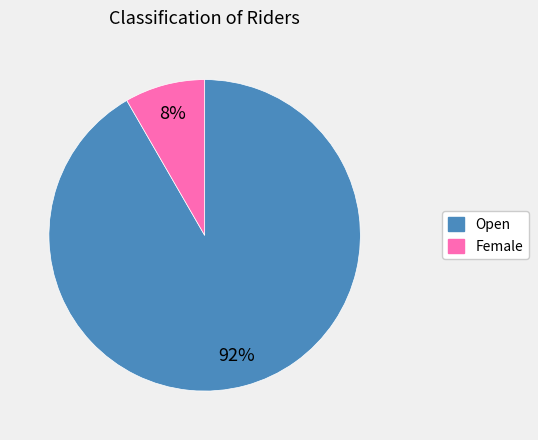

Which slice represents more than half of the pie?

Open